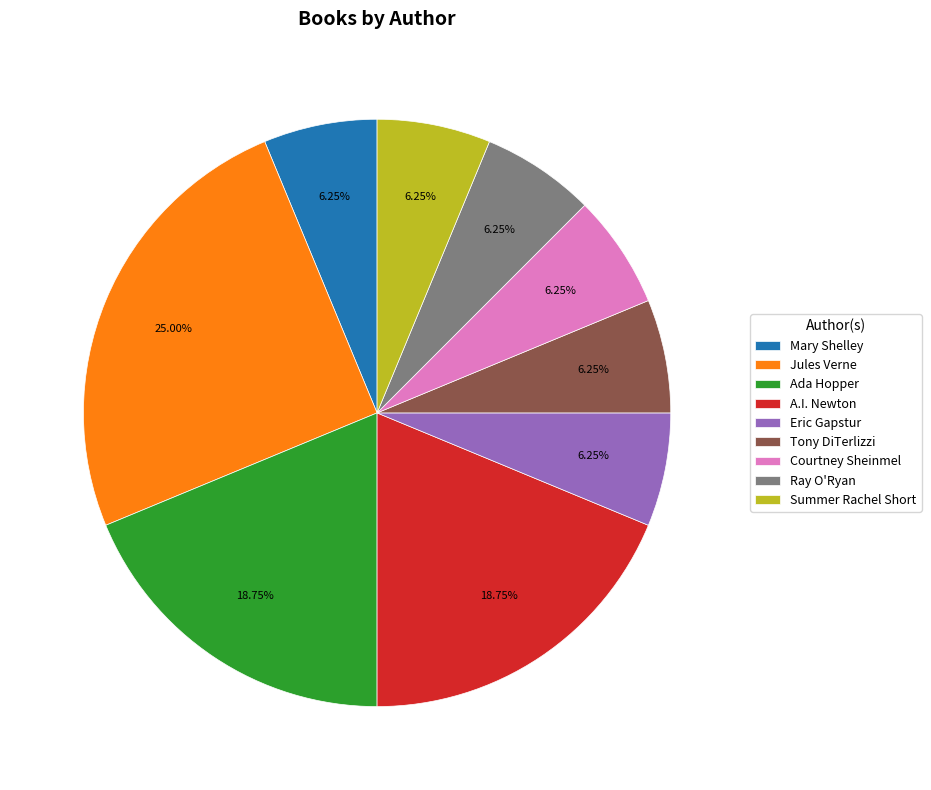

How many slices are in this pie chart?

9